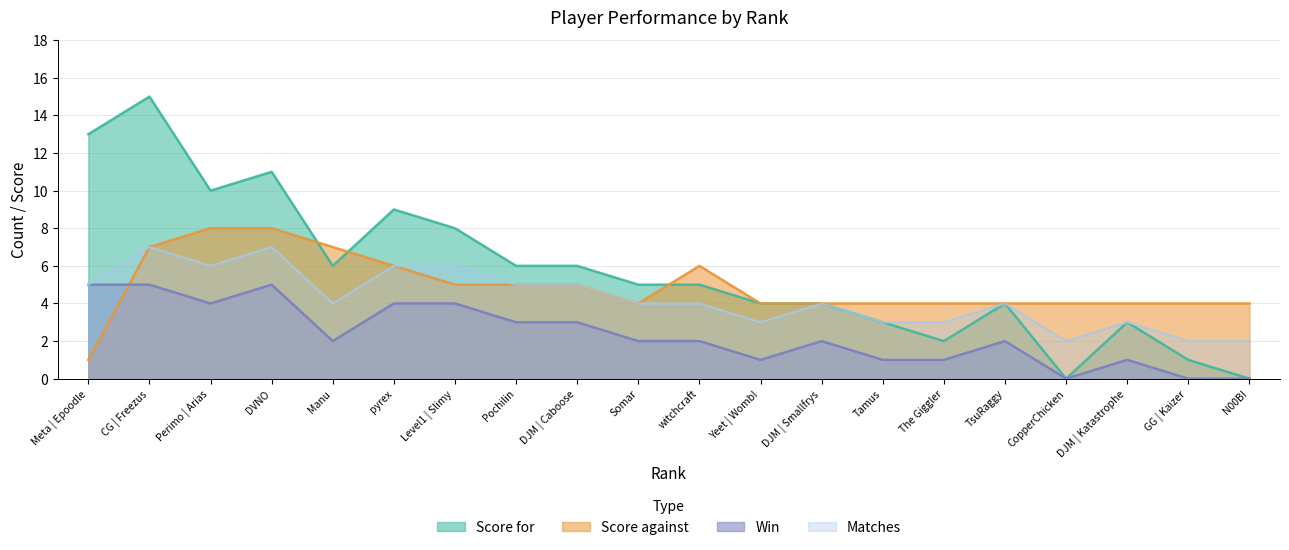

True or false: Score against has a value of 3 at 17.

False